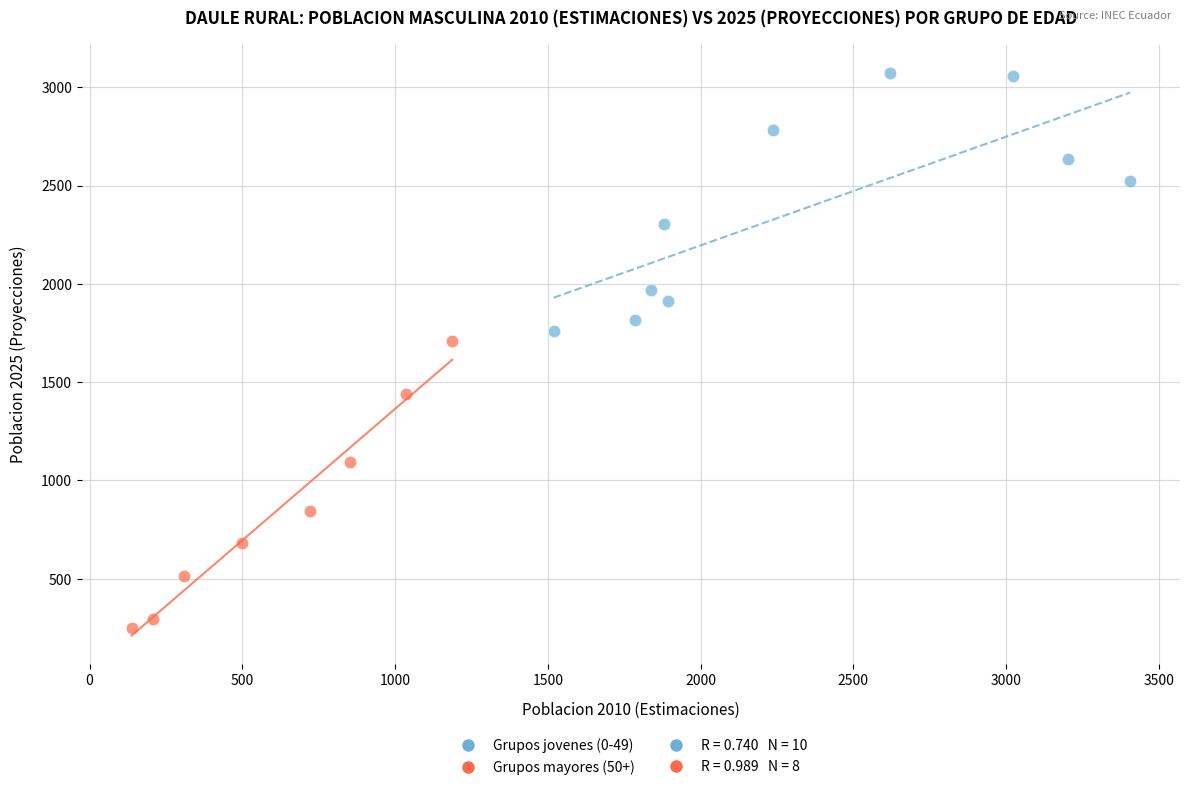

Which series contains the lowest Y value?

Grupos mayores (50+)